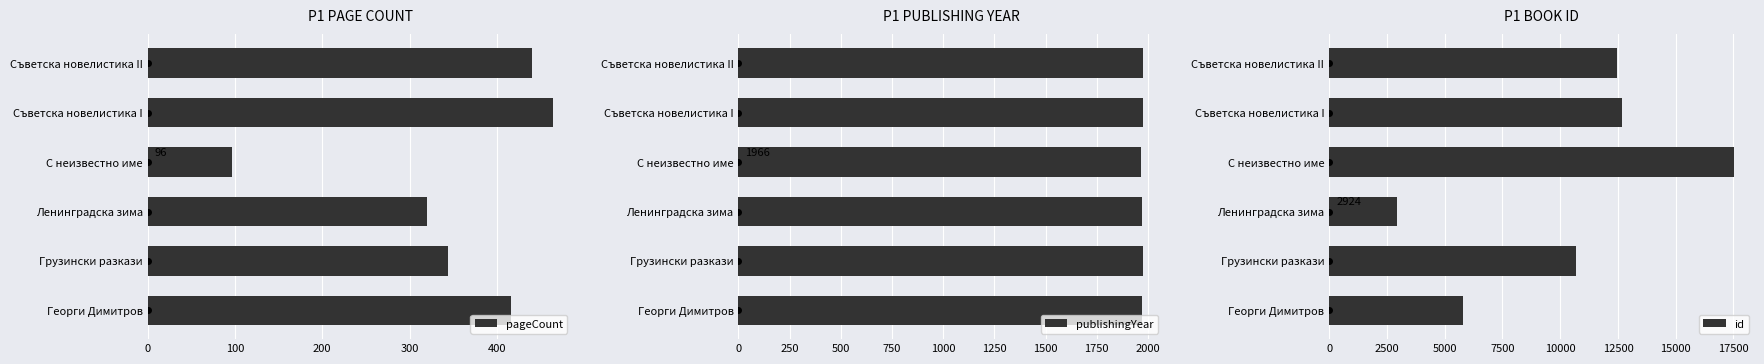

Rank the series by their average value, from highest to lowest.

id, publishingYear, pageCount